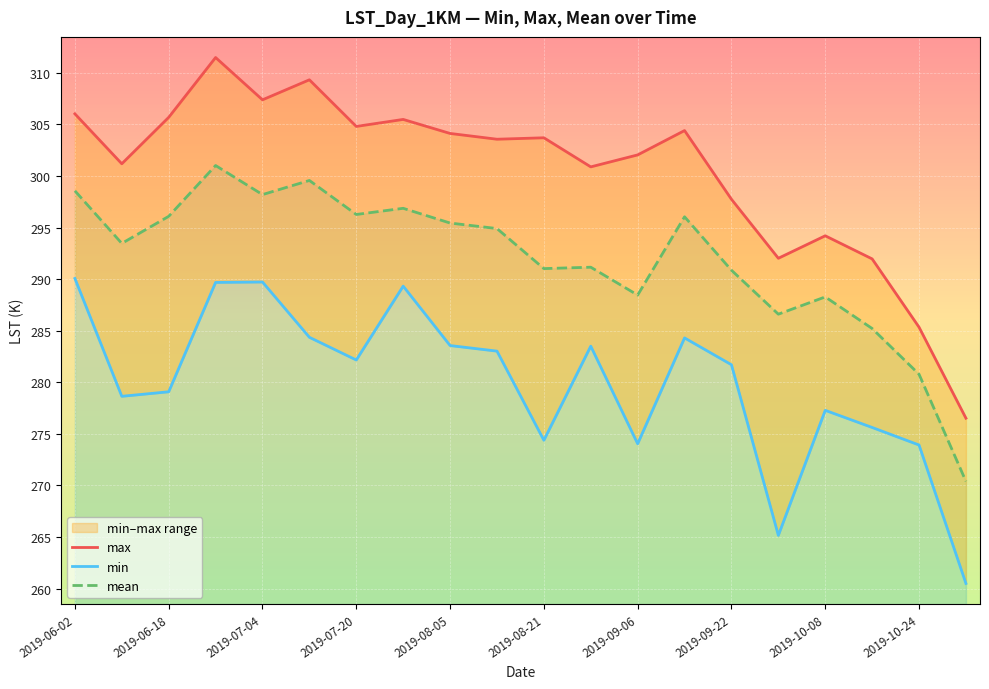

True or false: mean has more than 0 interior local peaks.

True